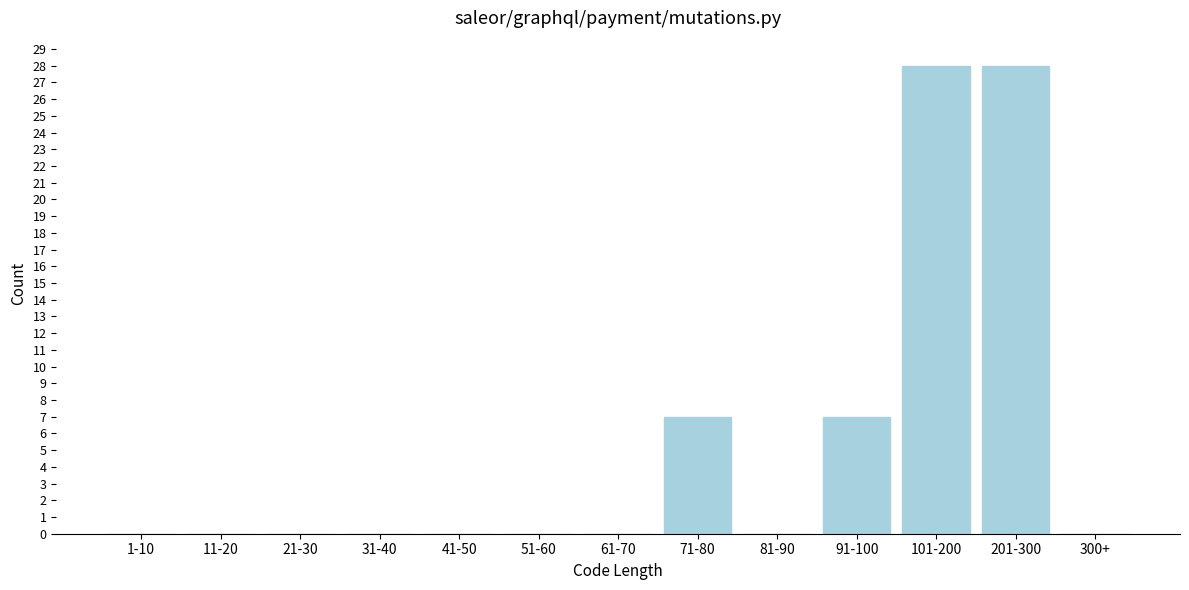

Reading left to right, extract all data points from this chart.

1-10=0	11-20=0	21-30=0	31-40=0	41-50=0	51-60=0	61-70=0	71-80=7	81-90=0	91-100=7	101-200=28	201-300=28	300+=0